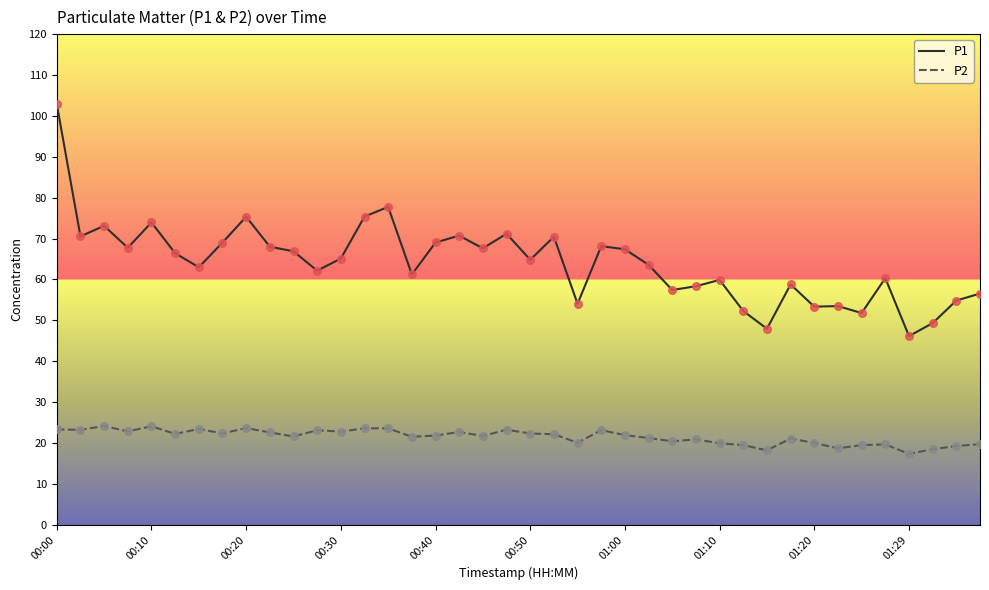

Which series has the largest range (max minus min)?

P1